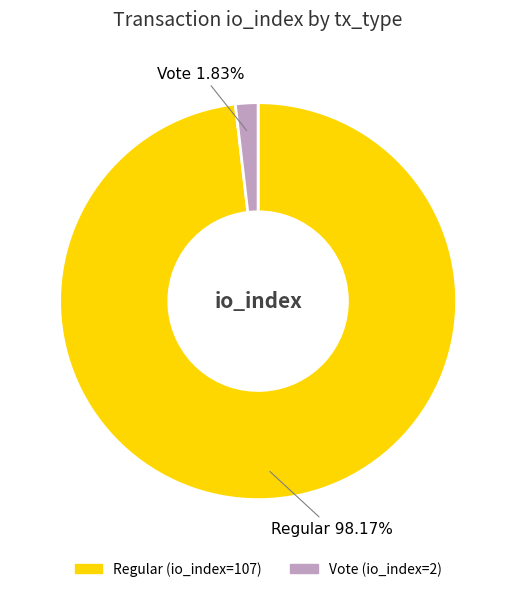

Is it true that Vote is 11% of the pie?

False